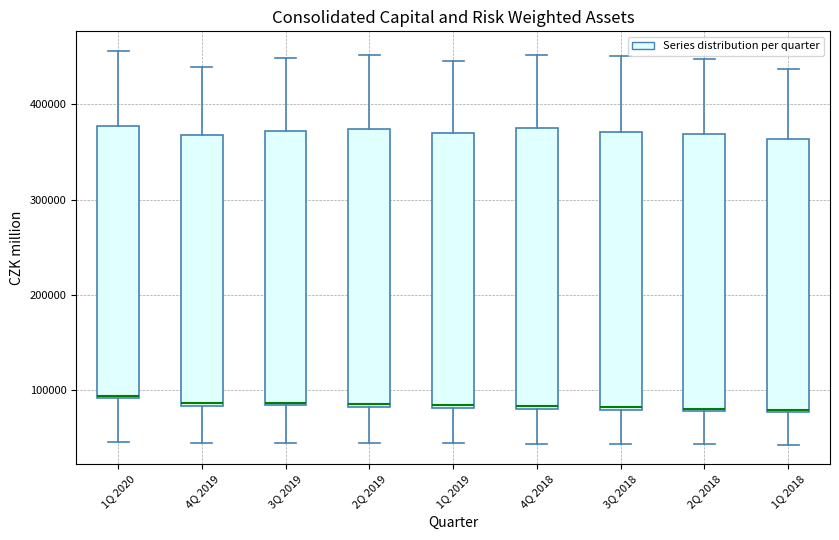

Reading left to right, transcribe this box plot: for each box, give where its median line is, the range the box spans, and where its two whiskers end, as read against the y-axis. The values are not printed on the chart, so give them approximately, as read against the axis.

1Q 2020: median 90000, box 90000 to 380000, whiskers 50000 to 460000
4Q 2019: median 90000, box 80000 to 370000, whiskers 50000 to 440000
3Q 2019: median 90000, box 80000 to 370000, whiskers 50000 to 450000
2Q 2019: median 90000, box 80000 to 370000, whiskers 50000 to 450000
1Q 2019: median 80000, box 80000 to 370000, whiskers 50000 to 450000
4Q 2018: median 80000, box 80000 to 380000, whiskers 40000 to 450000
3Q 2018: median 80000, box 80000 to 370000, whiskers 40000 to 450000
2Q 2018: median 80000, box 80000 to 370000, whiskers 40000 to 450000
1Q 2018: median 80000, box 80000 to 360000, whiskers 40000 to 440000